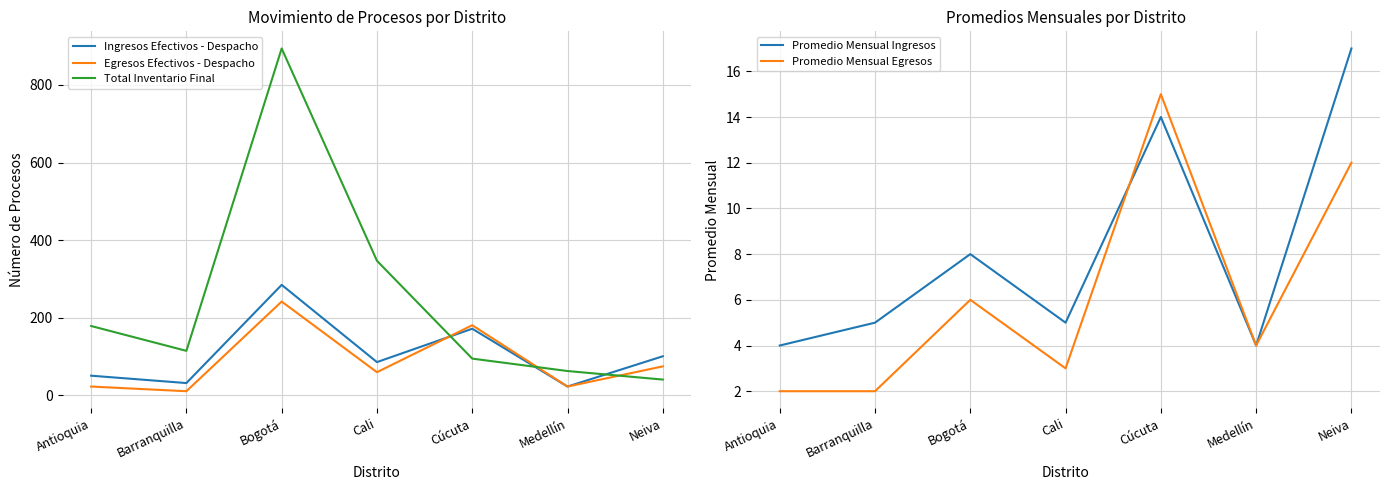

True or false: Ingresos Efectivos - Despacho and Promedio Mensual Ingresos cross at least once.

False